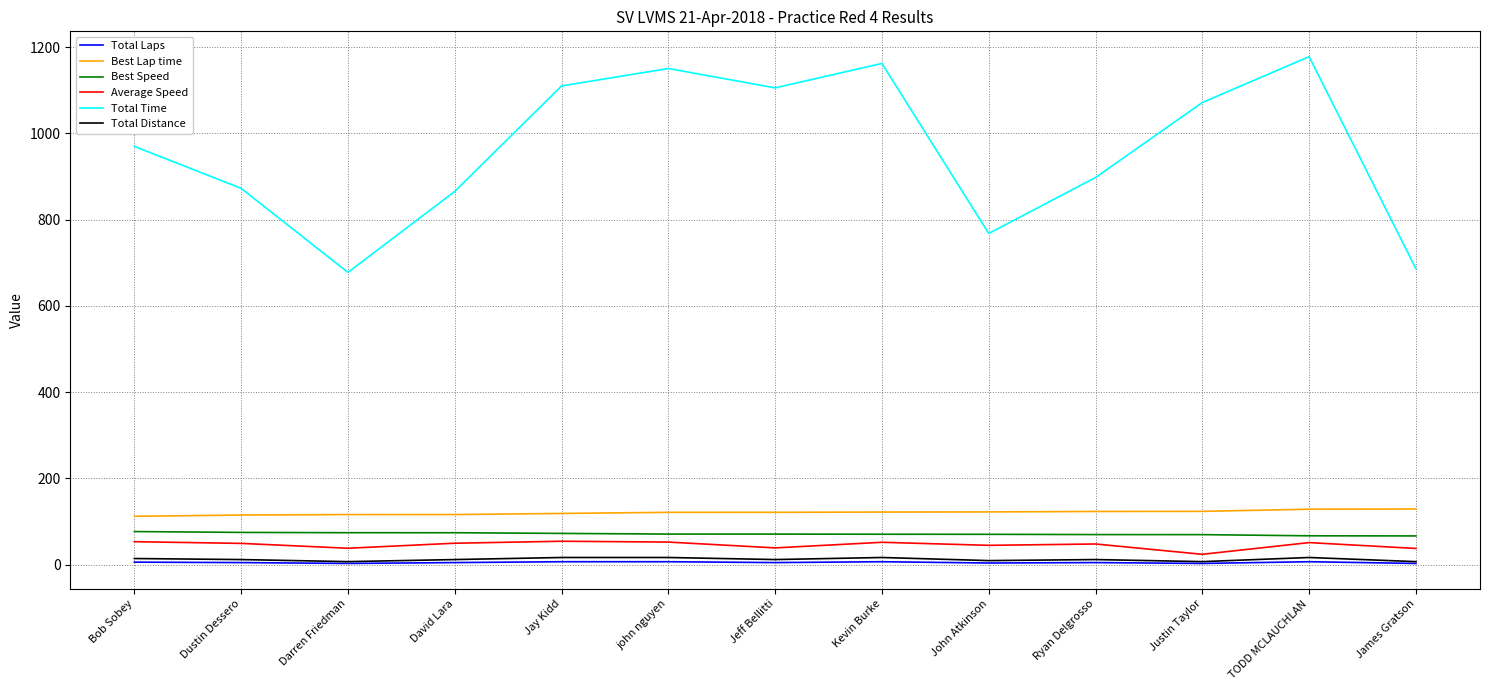

The value of Best Lap time at Dustin Dessero is 198.7. True or false?

False